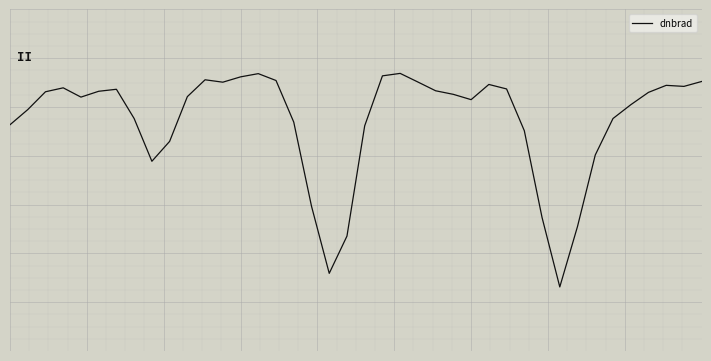

What is the value of the 31st point from the left?

-4.7